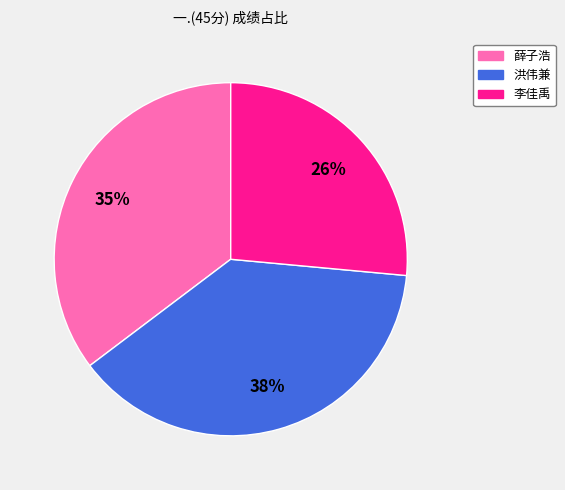

Count the number of slices in the pie.

3